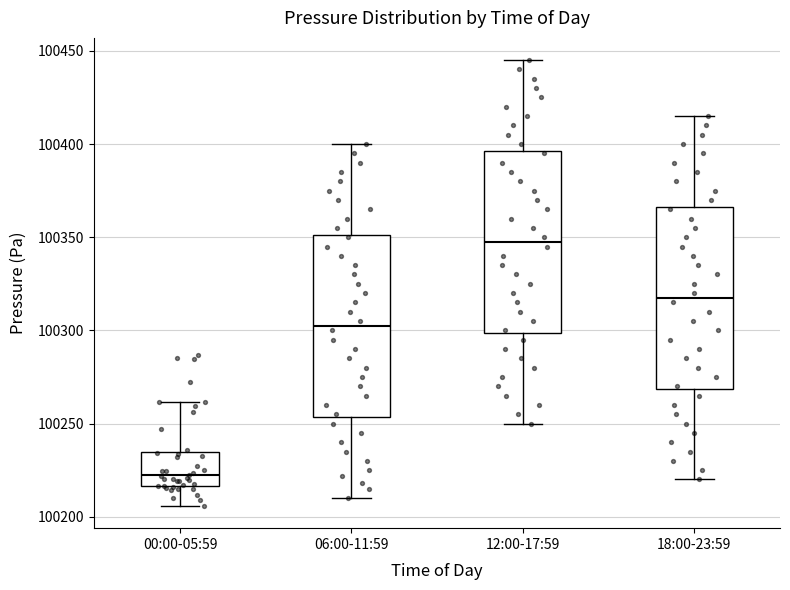

Reading left to right, read every box against the y-axis: the position of its median line, the range the box covers, and the ends of its whiskers. The values are not printed on the chart, so give them approximately, as read against the axis.

00:00-05:59: median 100220, box 100215 to 100235, whiskers 100205 to 100260
06:00-11:59: median 100305, box 100255 to 100350, whiskers 100210 to 100400
12:00-17:59: median 100350, box 100300 to 100395, whiskers 100250 to 100445
18:00-23:59: median 100320, box 100270 to 100365, whiskers 100220 to 100415